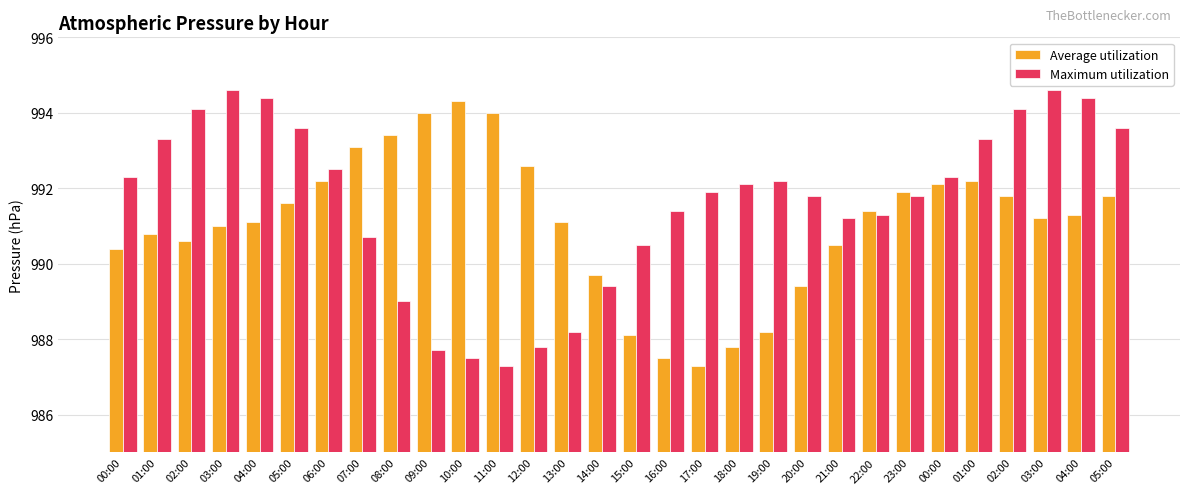

What is the difference between the Maximum utilization values at 16:00 and 09:00?

3.7